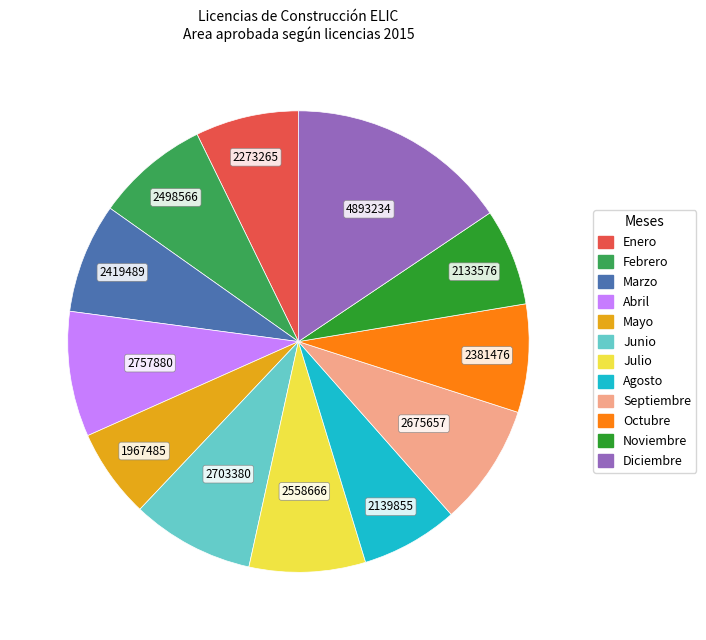

Is there a majority slice in this chart?

No